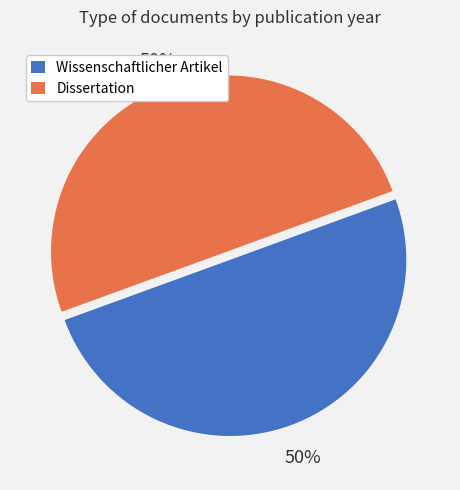

Do Wissenschaftlicher Artikel and Dissertation together represent more than half of the pie?

Yes